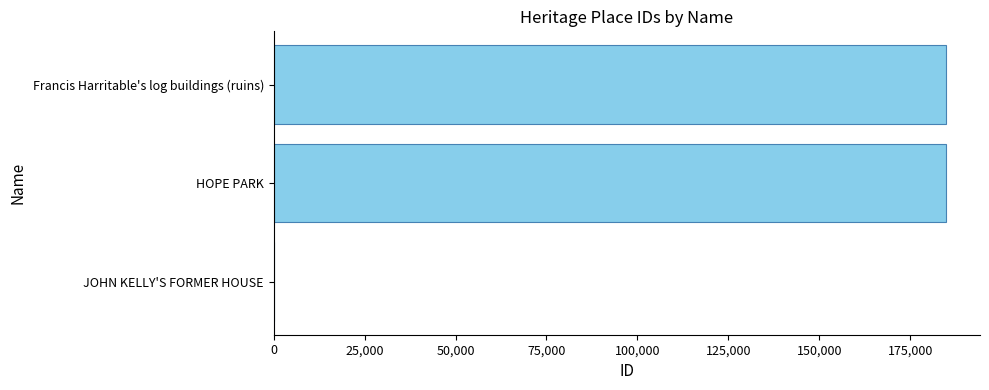

What is the sum of all values?

370013